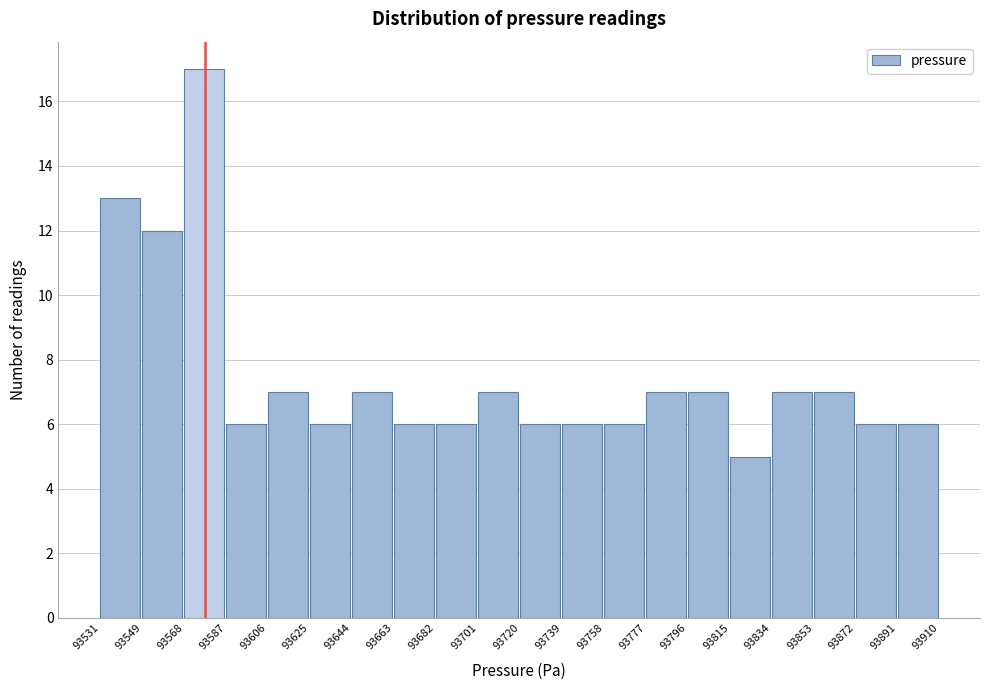

Reading left to right, transcribe this chart: for each bar, give the range it covers on the x-axis and its height. The values are not printed on the chart, so give them approximately, as read against the axis.

93531 to 93549: 13
93549 to 93568: 12
93568 to 93587: 17
93587 to 93606: 6
93606 to 93625: 7
93625 to 93644: 6
93644 to 93663: 7
93663 to 93682: 6
93682 to 93701: 6
93701 to 93720: 7
93720 to 93739: 6
93739 to 93758: 6
93758 to 93777: 6
93777 to 93796: 7
93796 to 93815: 7
93815 to 93834: 5
93834 to 93853: 7
93853 to 93872: 7
93872 to 93891: 6
93891 to 93910: 6